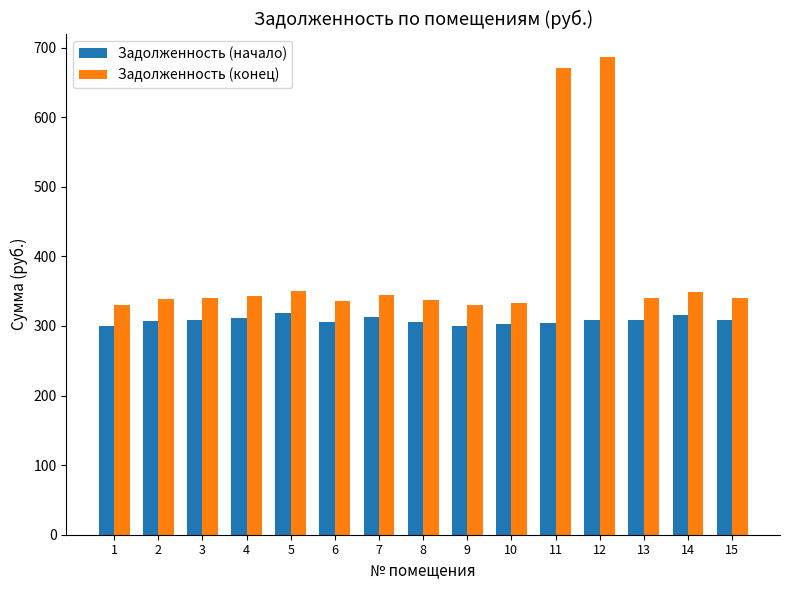

What is the average value of the Задолженность (начало) series?

307.9